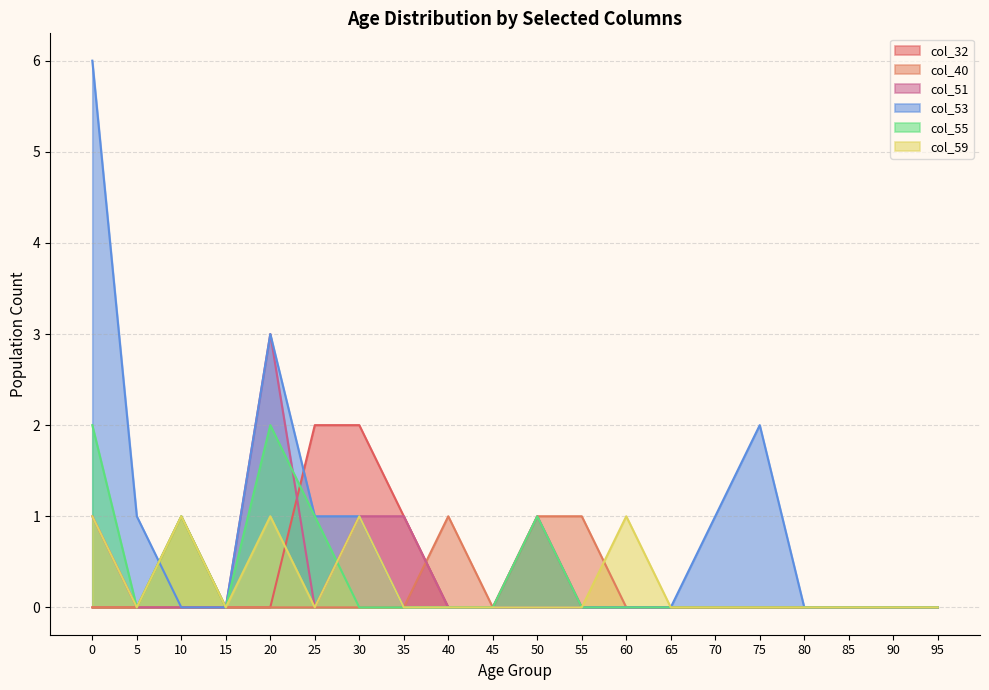

Count the col_59 values in the range 0 to 1.

20